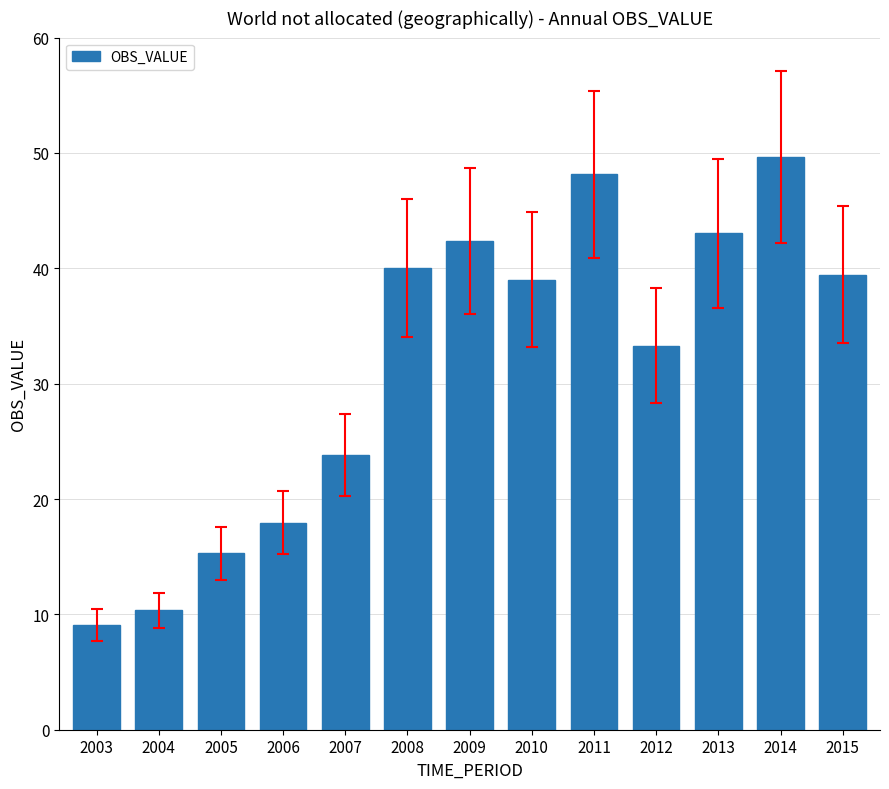

What is the greatest value displayed?

49.6